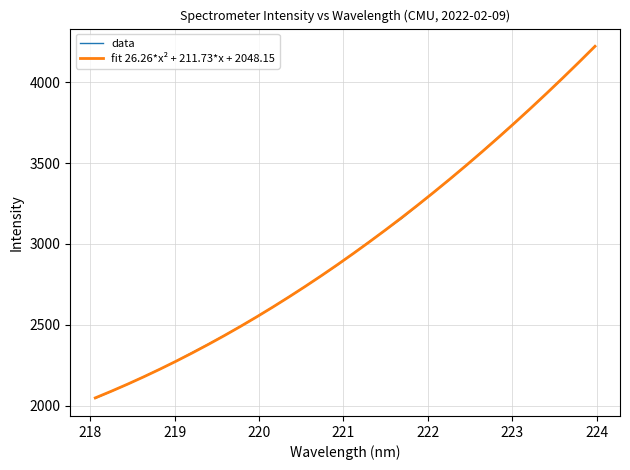

How many lines are shown in the chart?

2